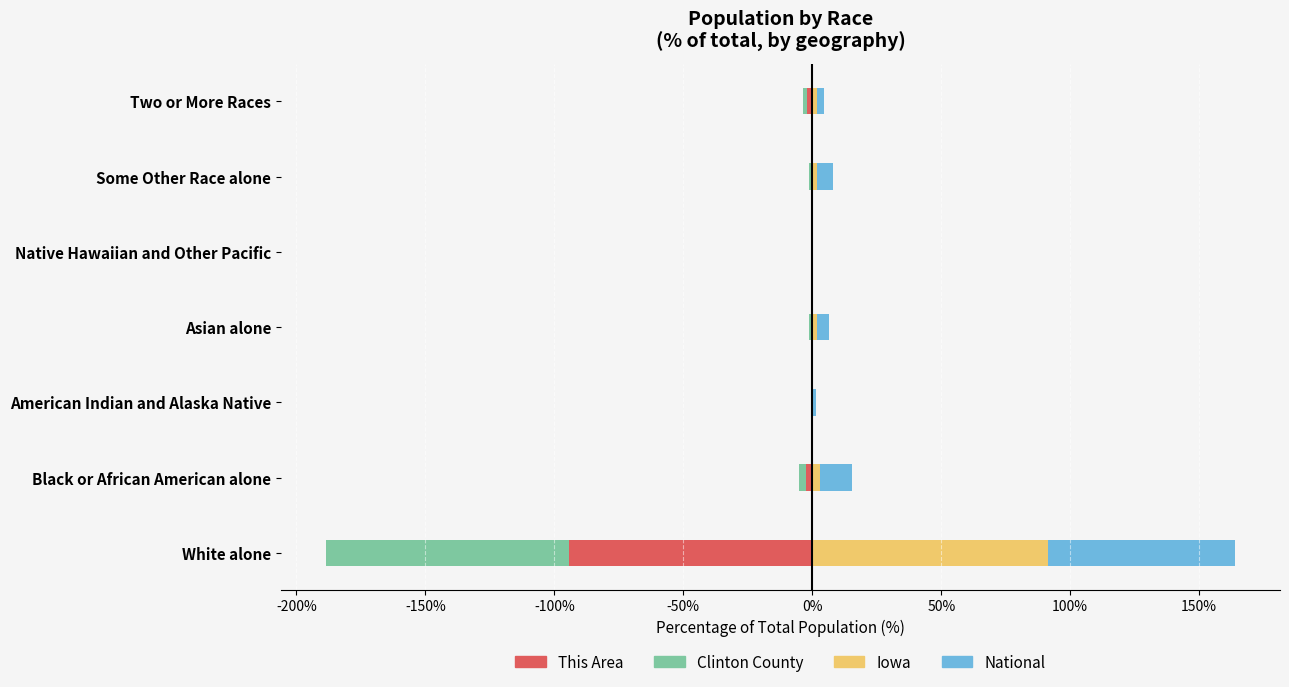

How many data points in Iowa are less than 1?

2